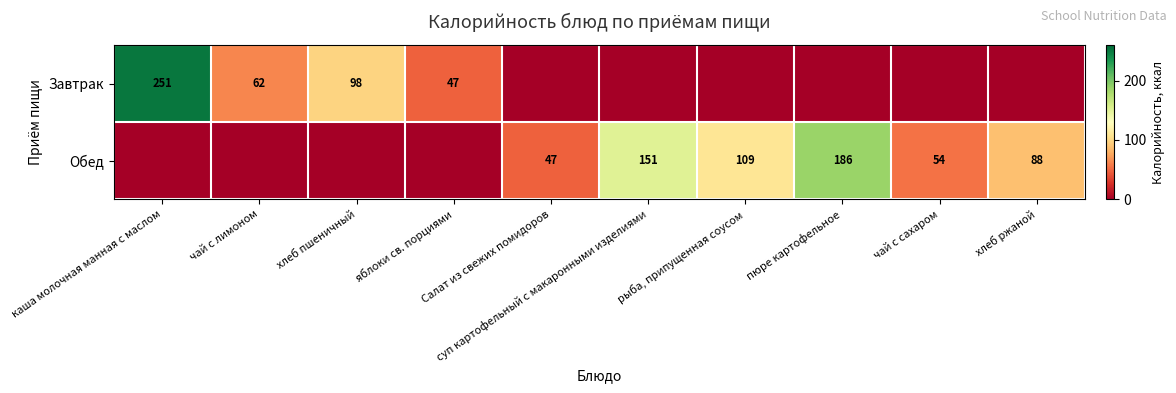

At how many categories does at least one series exceed 162?

2